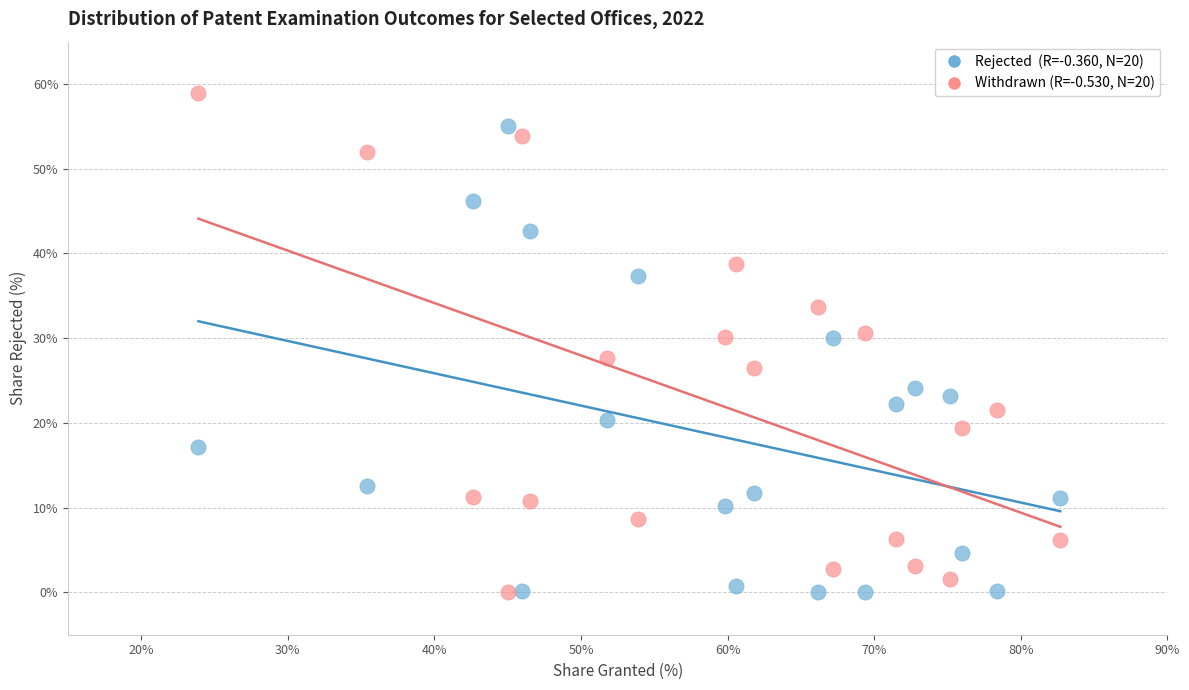

Across all data points, what is the range of X values (max minus min)?

58.8